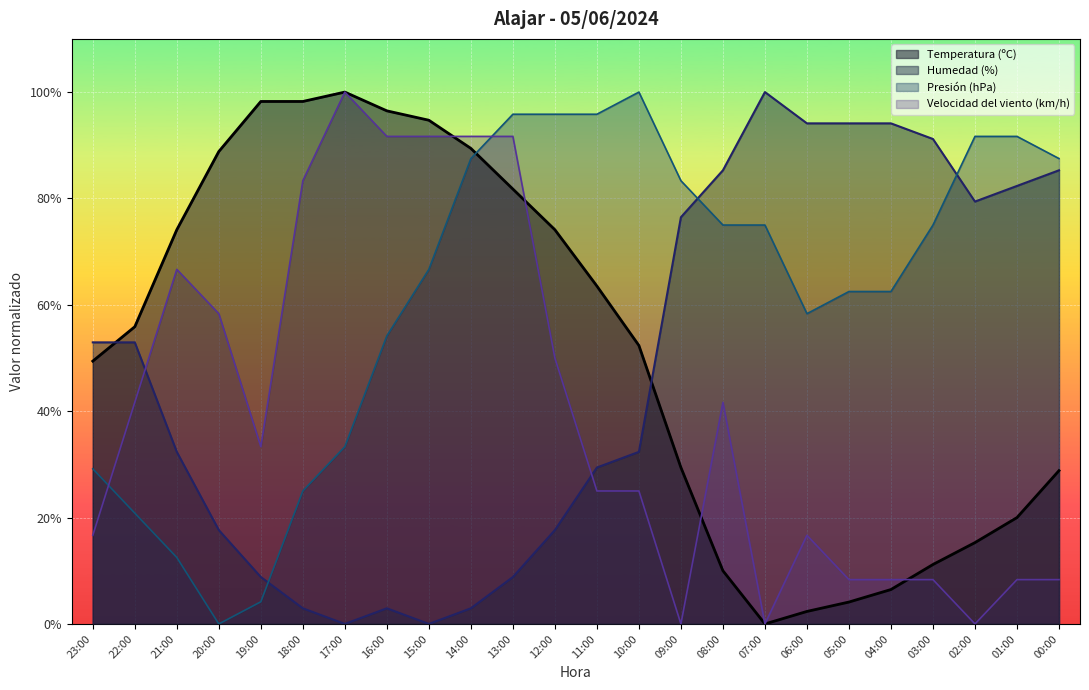

Between which two adjacent categories do Presión (hPa) and Temperatura (ºC) first intersect?

14:00 and 13:00